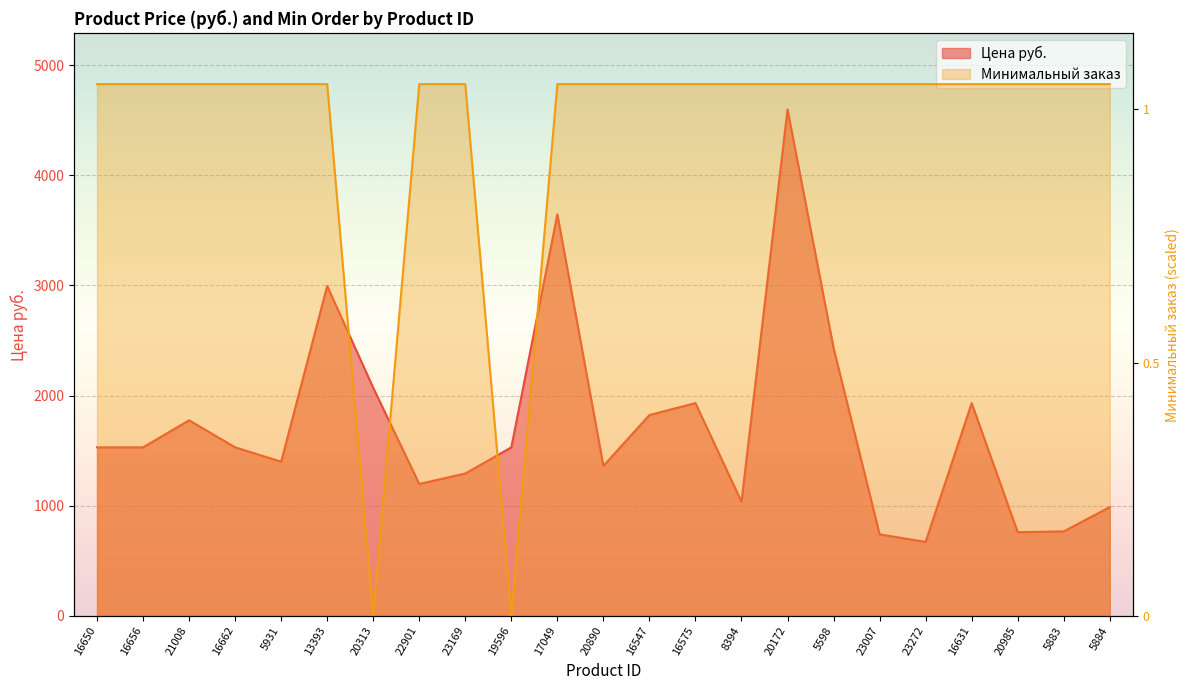

At how many categories does at least one series exceed 3086?

21